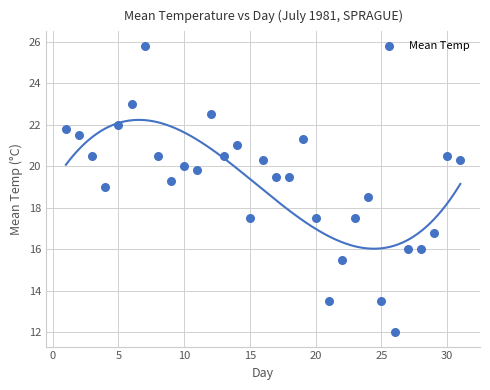

What is the range of Y values (max minus min)?

13.8